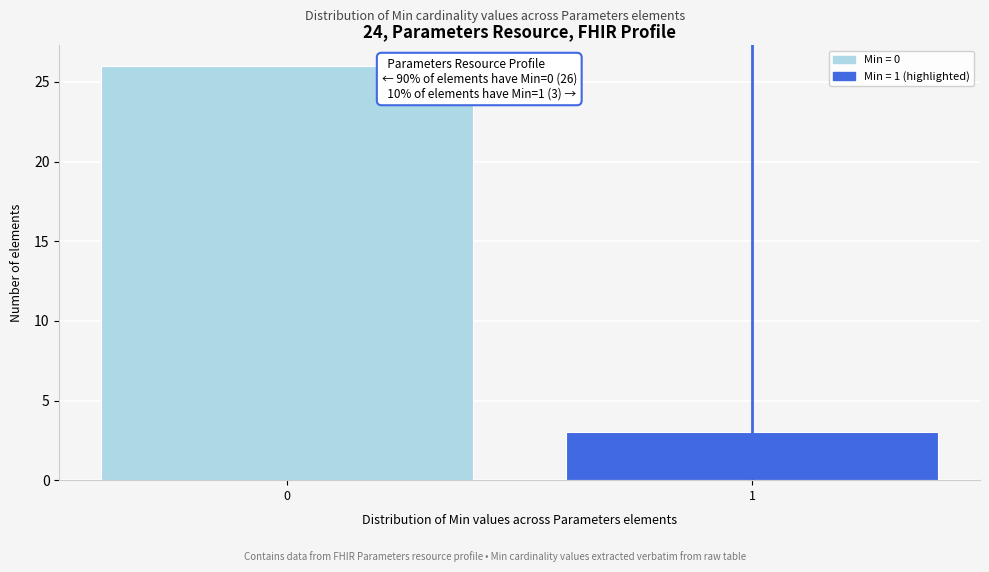

Reading right to left, transcribe all the data shown in this chart.

3	26